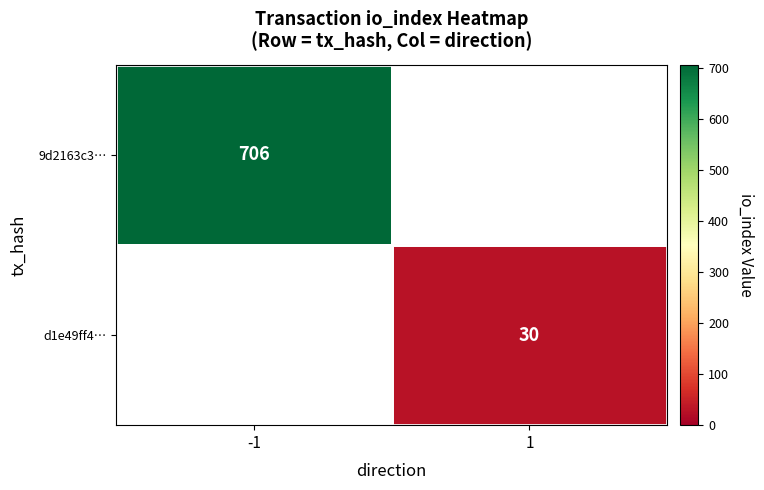

Which category has the highest value across all series?

-1